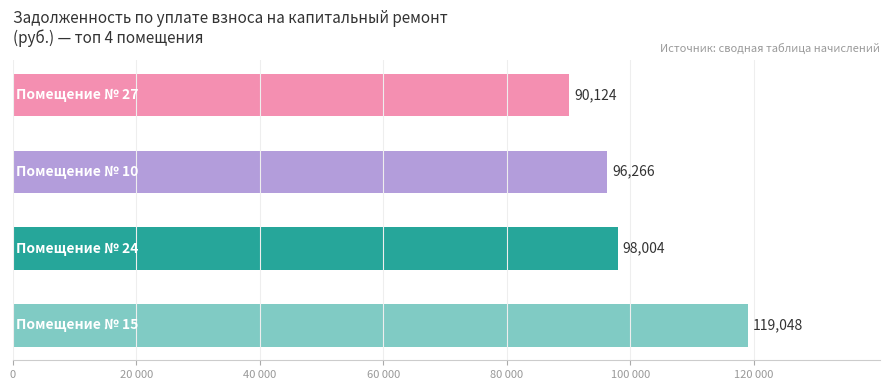

What is the difference between the maximum and minimum values?

28923.8